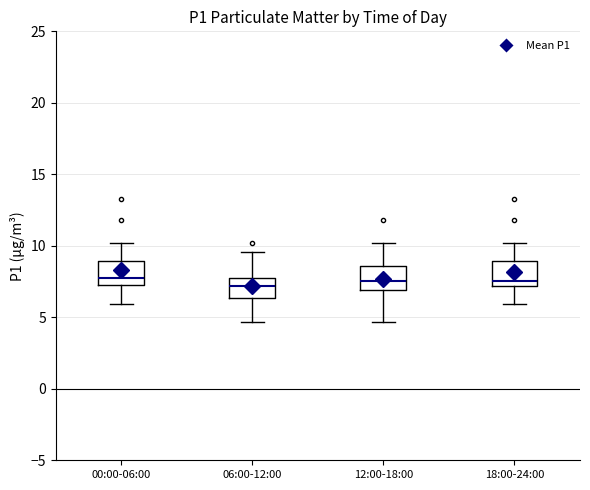

Reading left to right, transcribe this box plot: for each box, give where its median line is, the range the box spans, and where its two whiskers end, as read against the y-axis. The values are not printed on the chart, so give them approximately, as read against the axis.

00:00-06:00: median 8.0, box 7.5 to 9.0, whiskers 6.0 to 10.0
06:00-12:00: median 7.0, box 6.5 to 8.0, whiskers 4.5 to 9.5
12:00-18:00: median 7.5, box 7.0 to 8.5, whiskers 4.5 to 10.0
18:00-24:00: median 7.5, box 7.0 to 9.0, whiskers 6.0 to 10.0